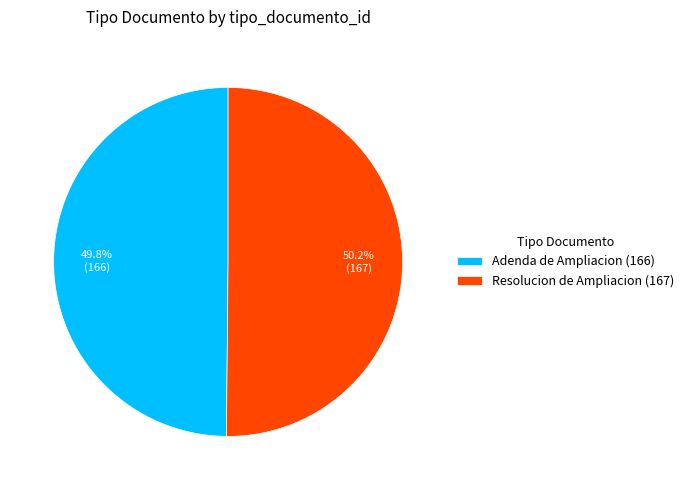

How many slices are in this pie chart?

2